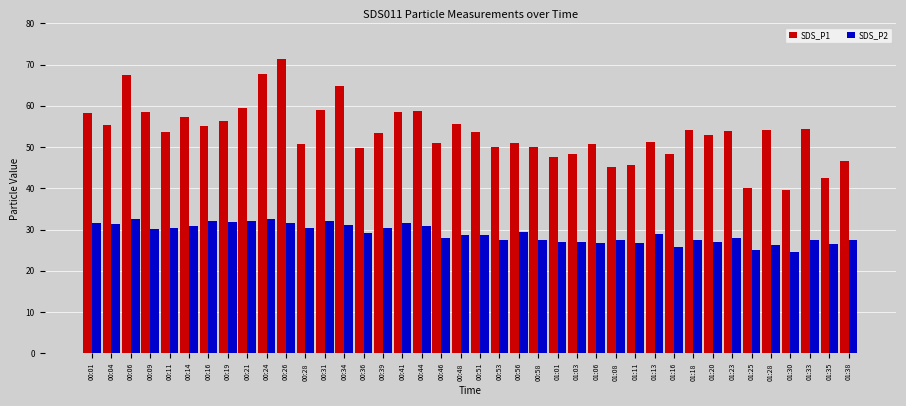

Which series changed the most between 00:26 and 01:16?

SDS_P1